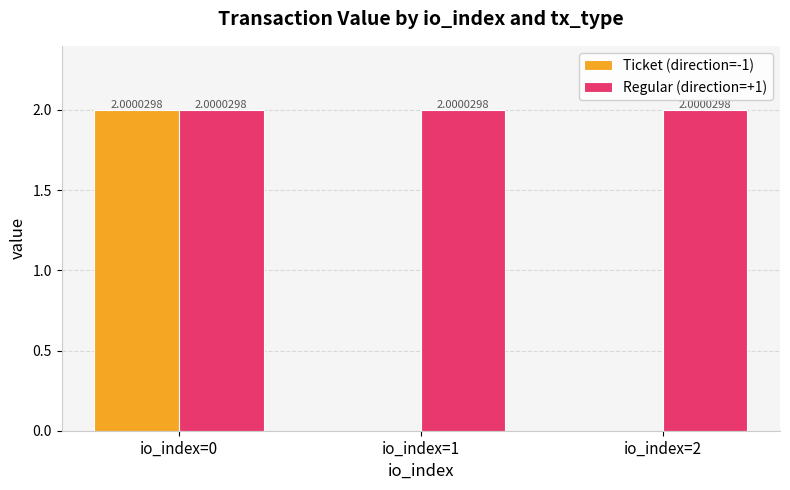

Are the bars grouped side by side (vs. stacked)?

Yes